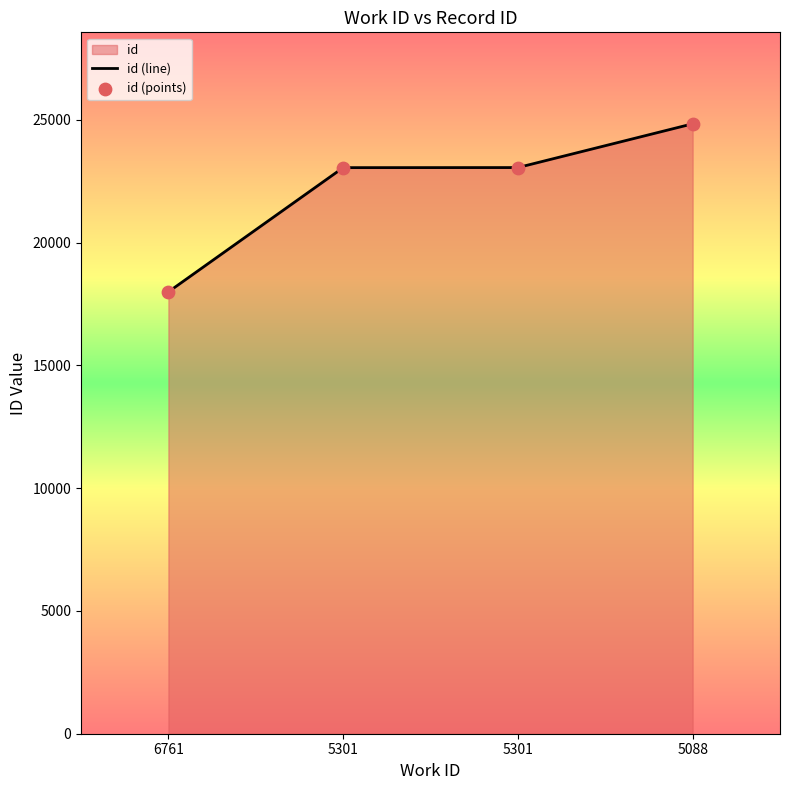

What is the ratio of the value at 6761 to the value at 5088?

0.7